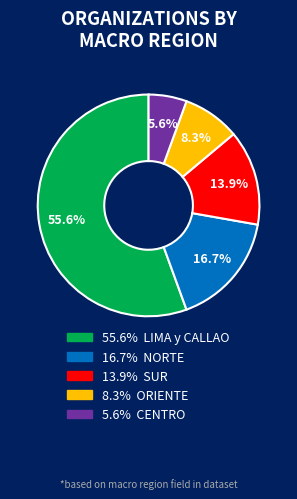

Is there a majority slice in this chart?

Yes